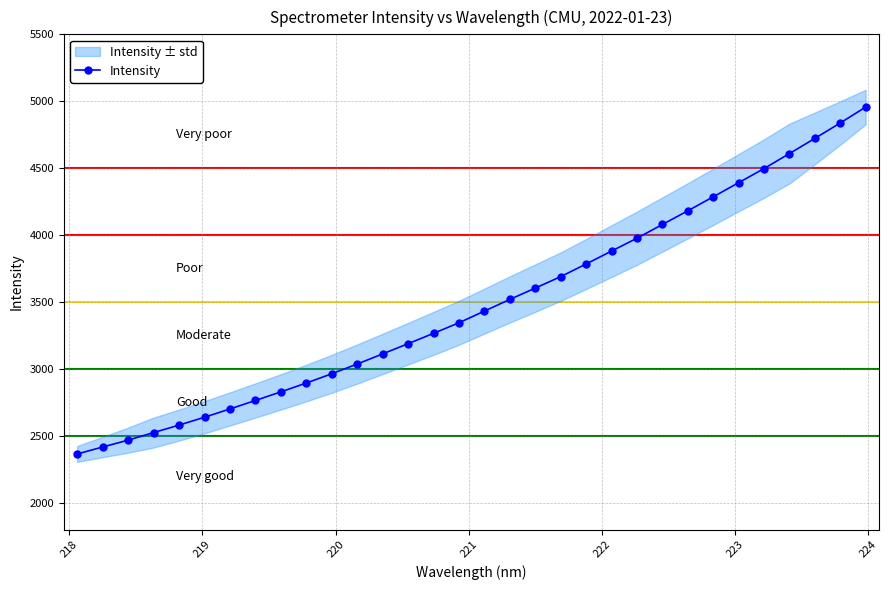

What is the value of the Intensity point at the 3rd from the left?

2468.6